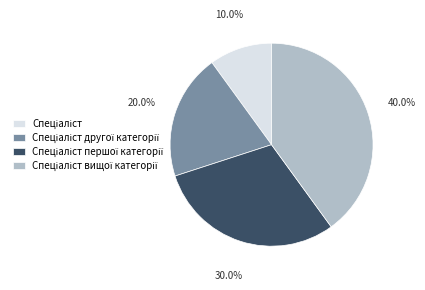

Count the number of slices in the pie.

4